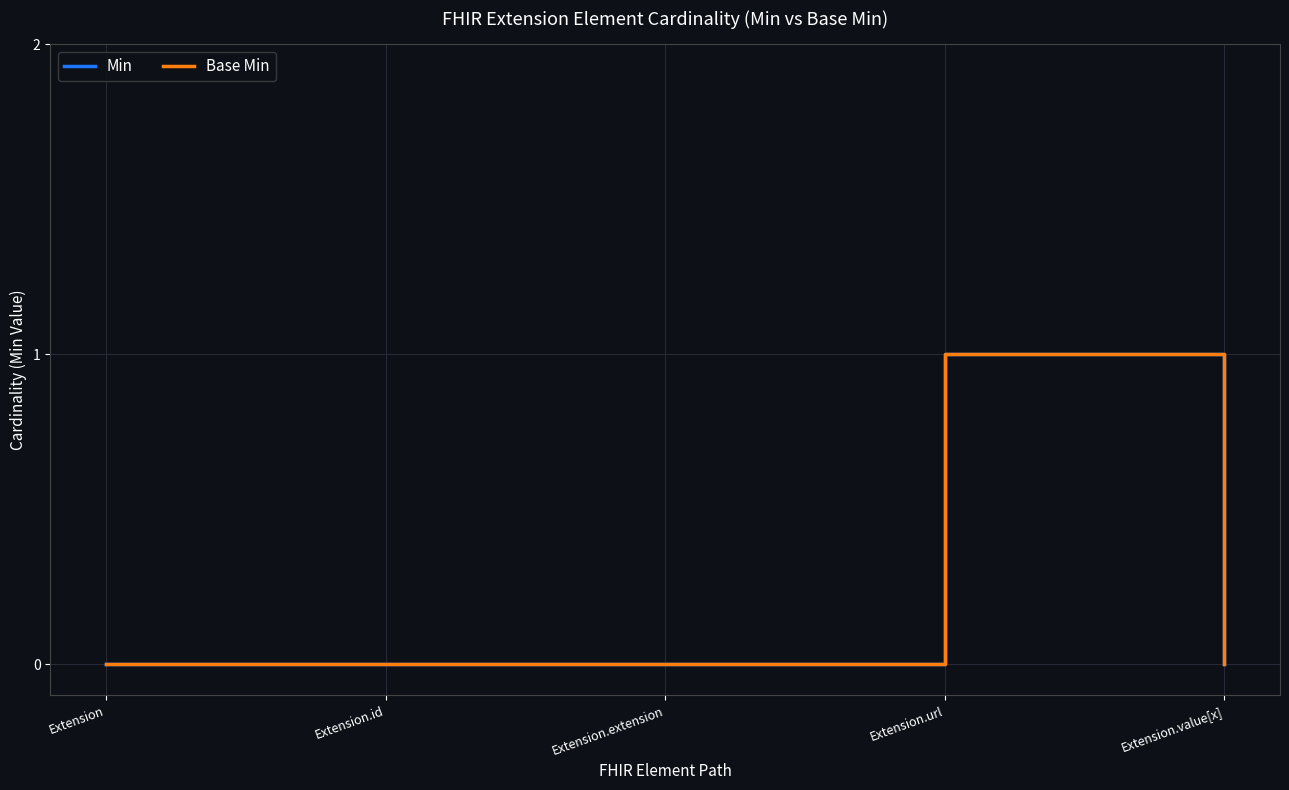

Is this an area chart (filled region under the line)?

No